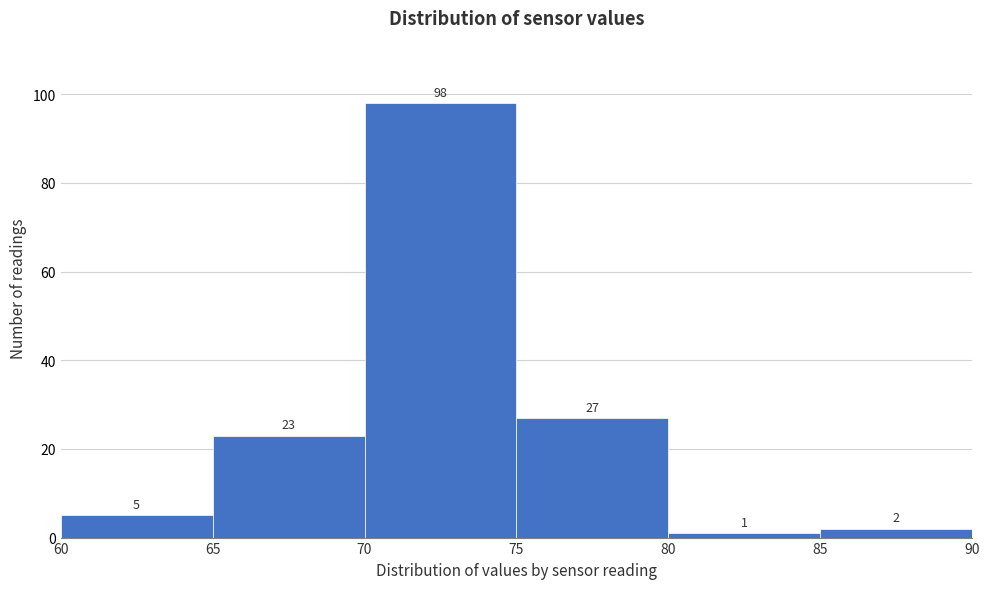

Reading left to right, transcribe this chart: for each bar, give the range it covers on the x-axis and its height.

60 to 65: 5
65 to 70: 23
70 to 75: 98
75 to 80: 27
80 to 85: 1
85 to 90: 2